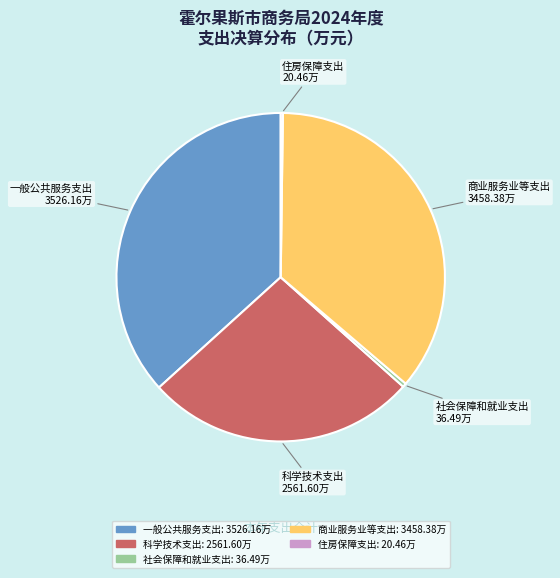

True or false: 科学技术支出 accounts for 16% of the total.

False